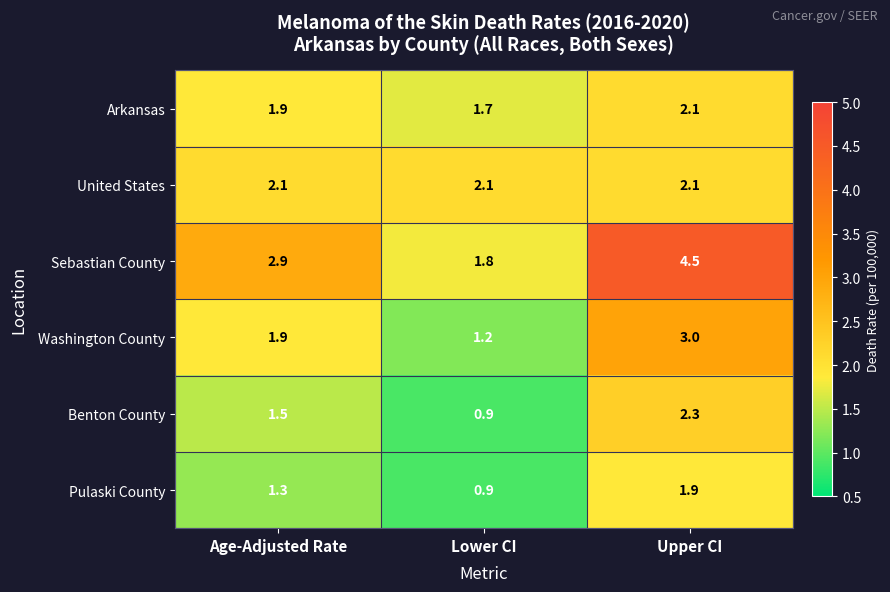

What is the approximate value of Sebastian County at Lower CI?

1.8